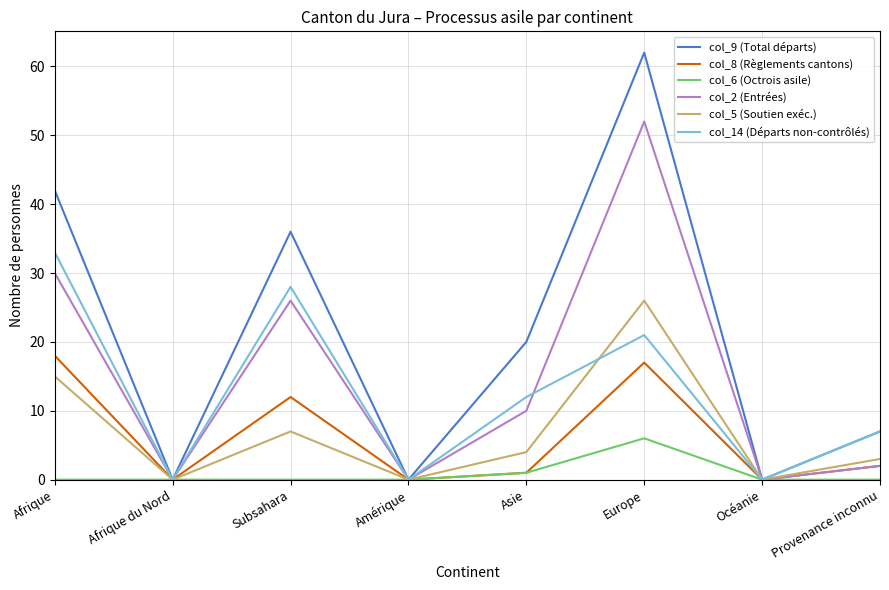

Which label corresponds to the largest value in the chart?

Europe